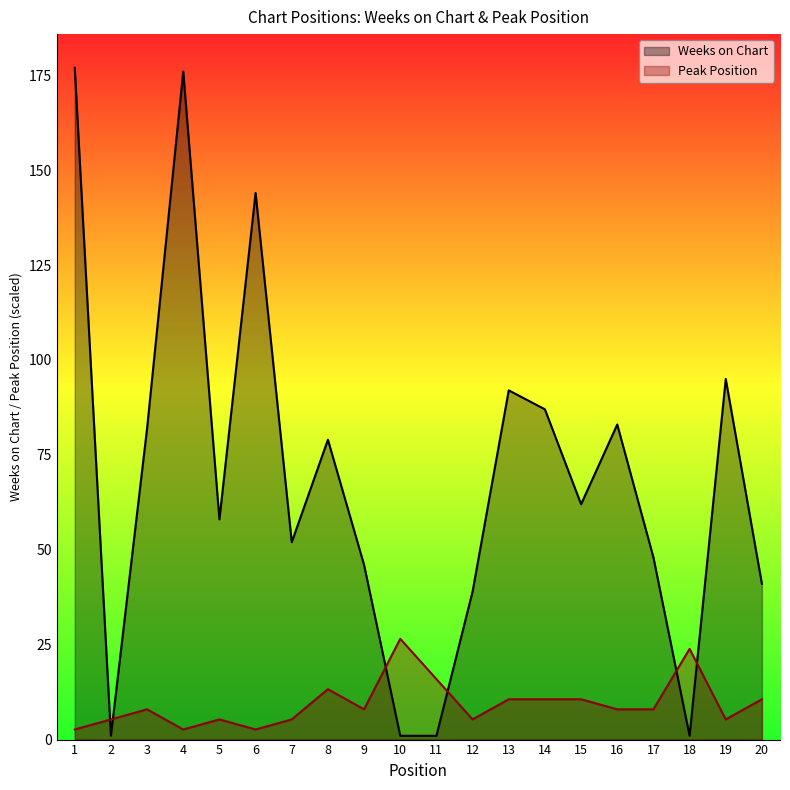

What value does the Weeks on Chart series have at 2?

1.0